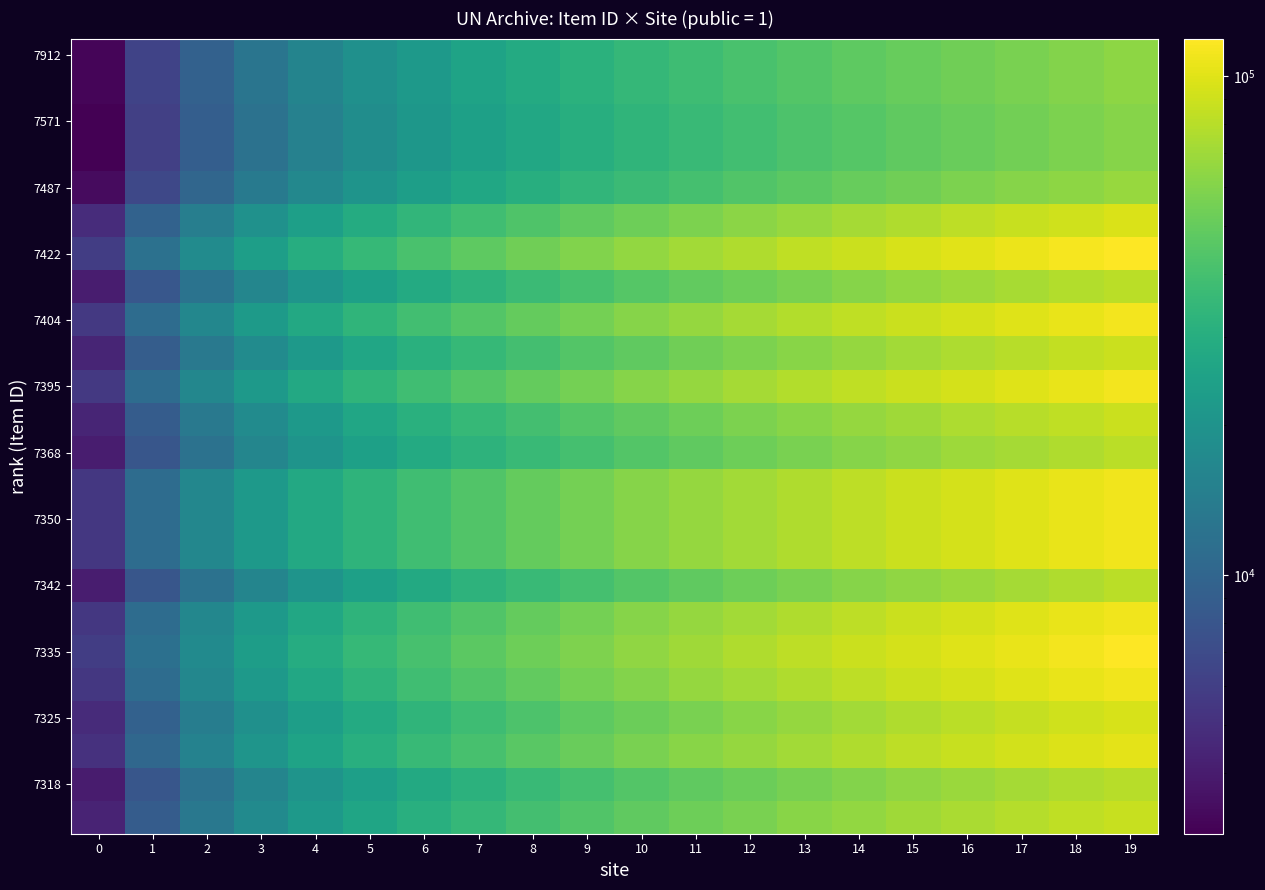

What is the total value across all series at 5?

662171.1